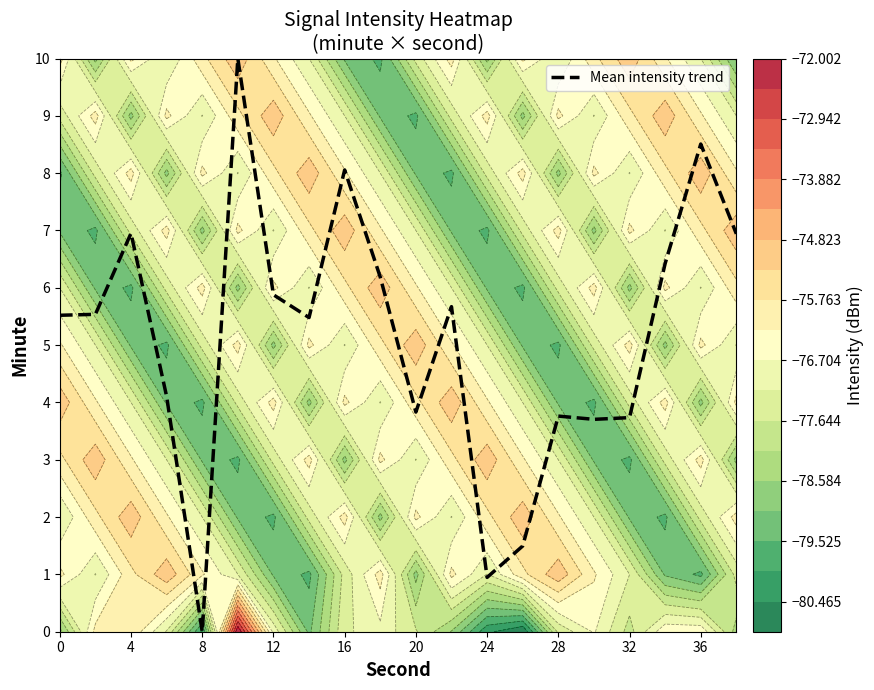

What is the difference between the maximum and minimum values?

10.0